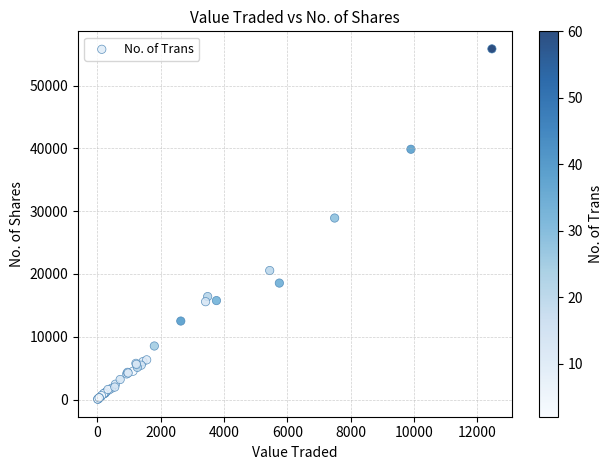

What Y value in the scatter plot is closest to 27946?

28902